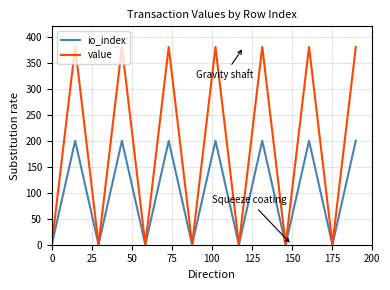

Rank the series by their maximum value, from highest to lowest.

value, io_index